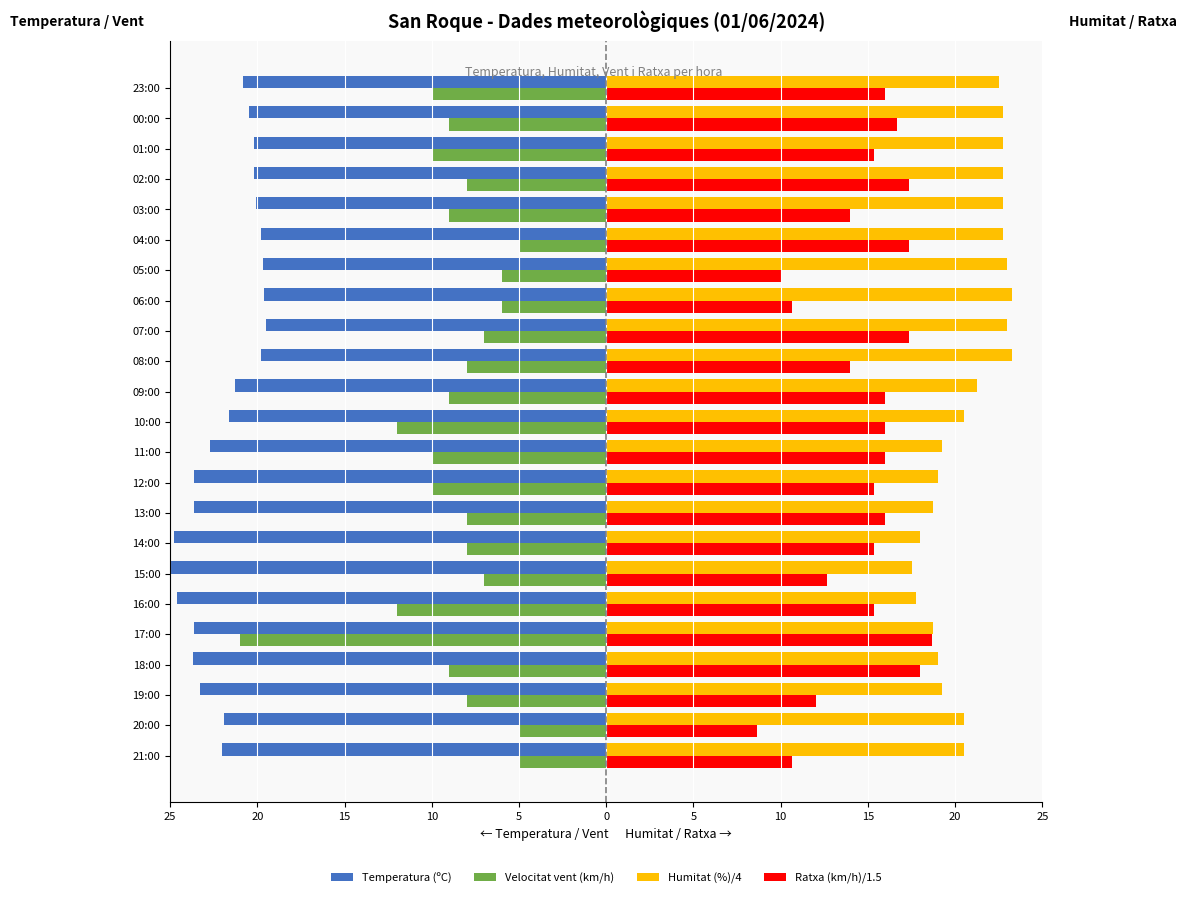

What is the minimum value shown in the chart?

-25.7